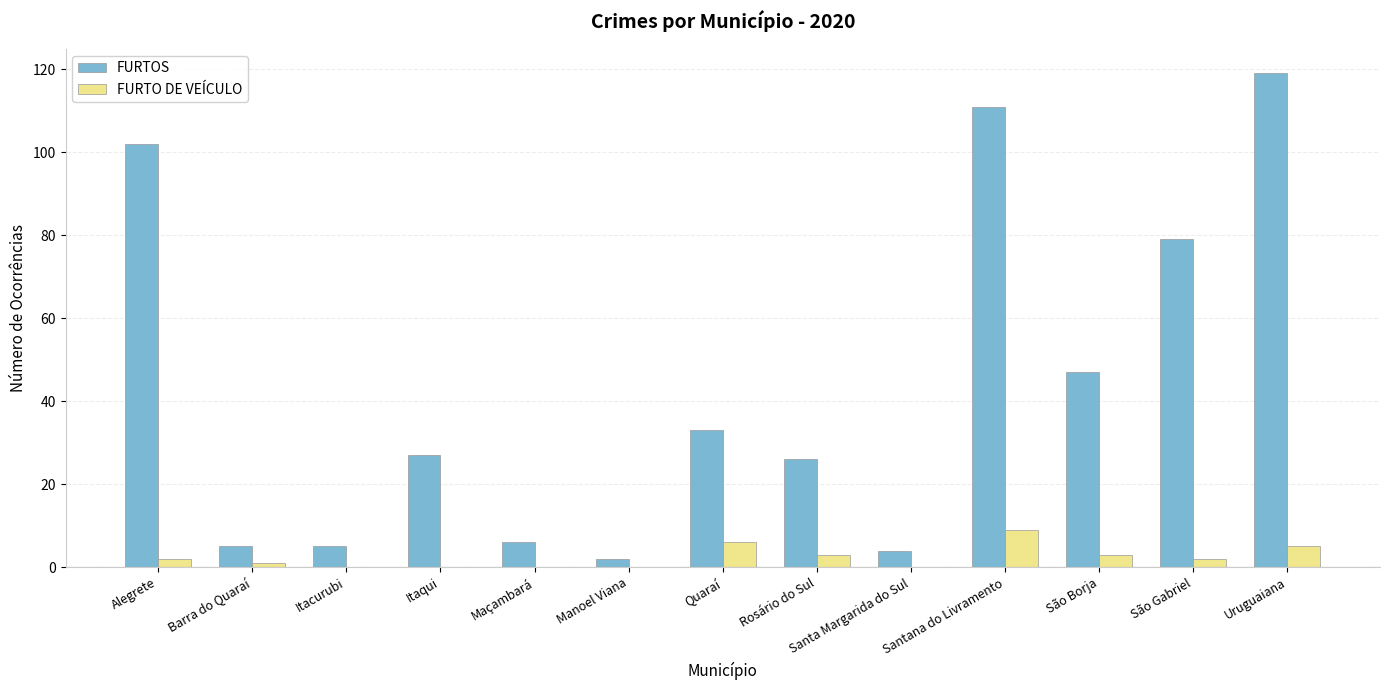

Which series has the largest total across all categories?

FURTOS